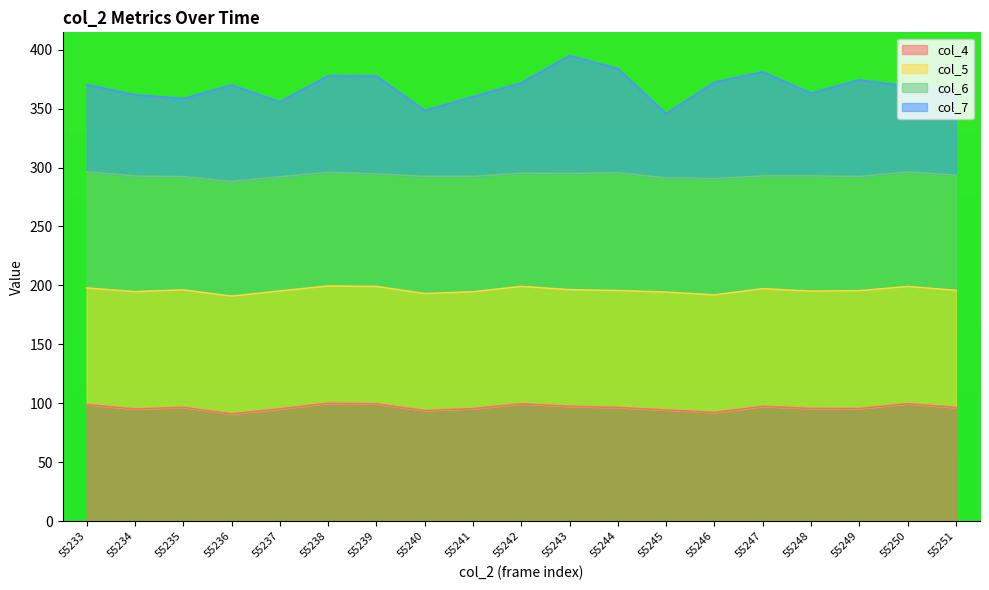

Is it true that col_4 equals 57.3 at 55240?

False